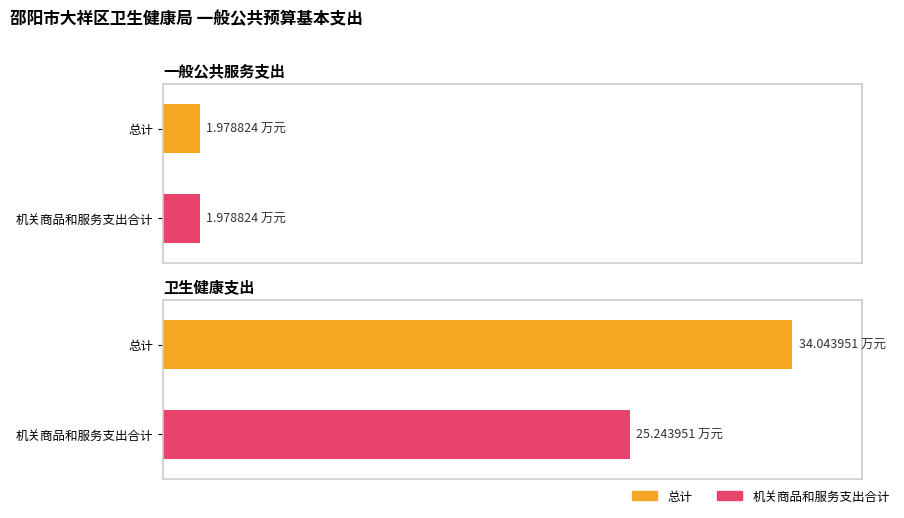

Which has a higher value, 卫生健康支出 or 一般公共服务支出?

卫生健康支出